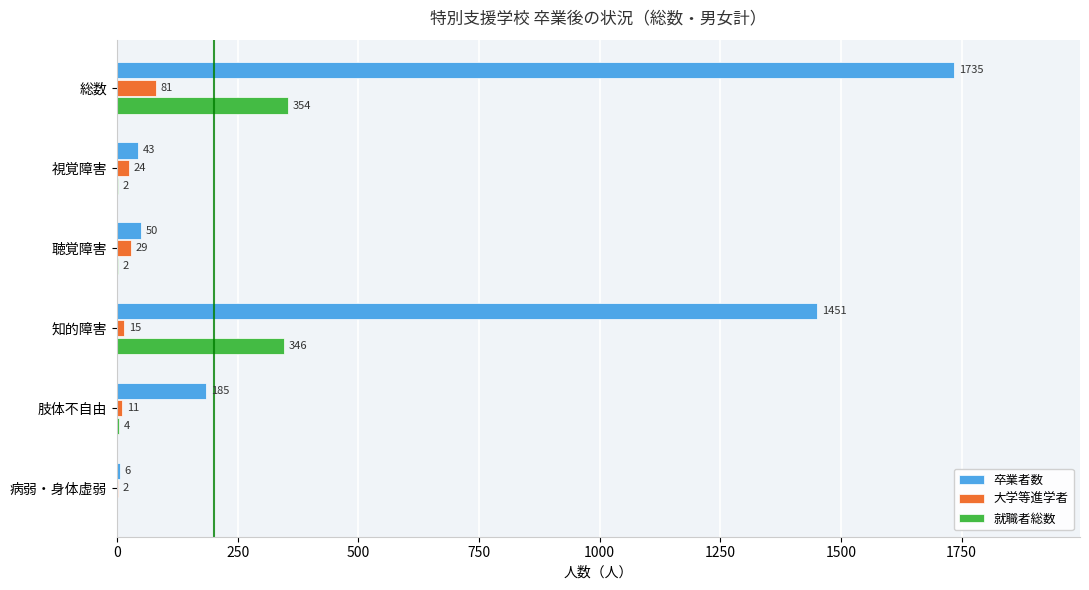

The value of 卒業者数 at 視覚障害 is 43. True or false?

True